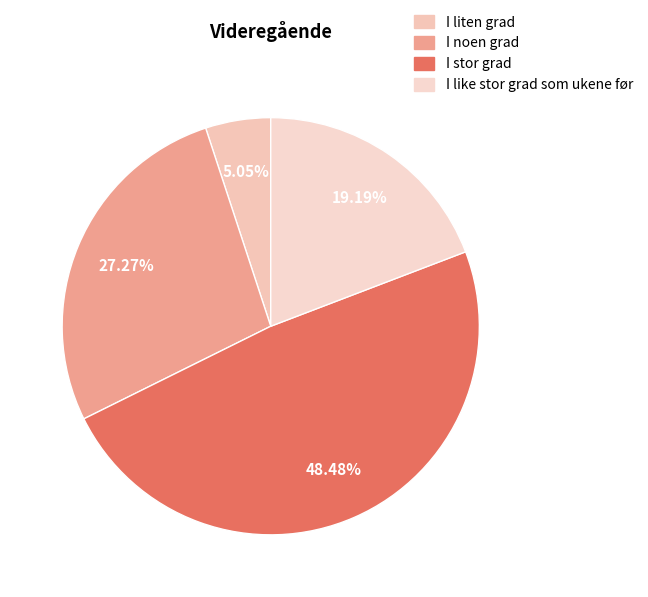

What is the change in value from I liten grad to I stor grad?

+43